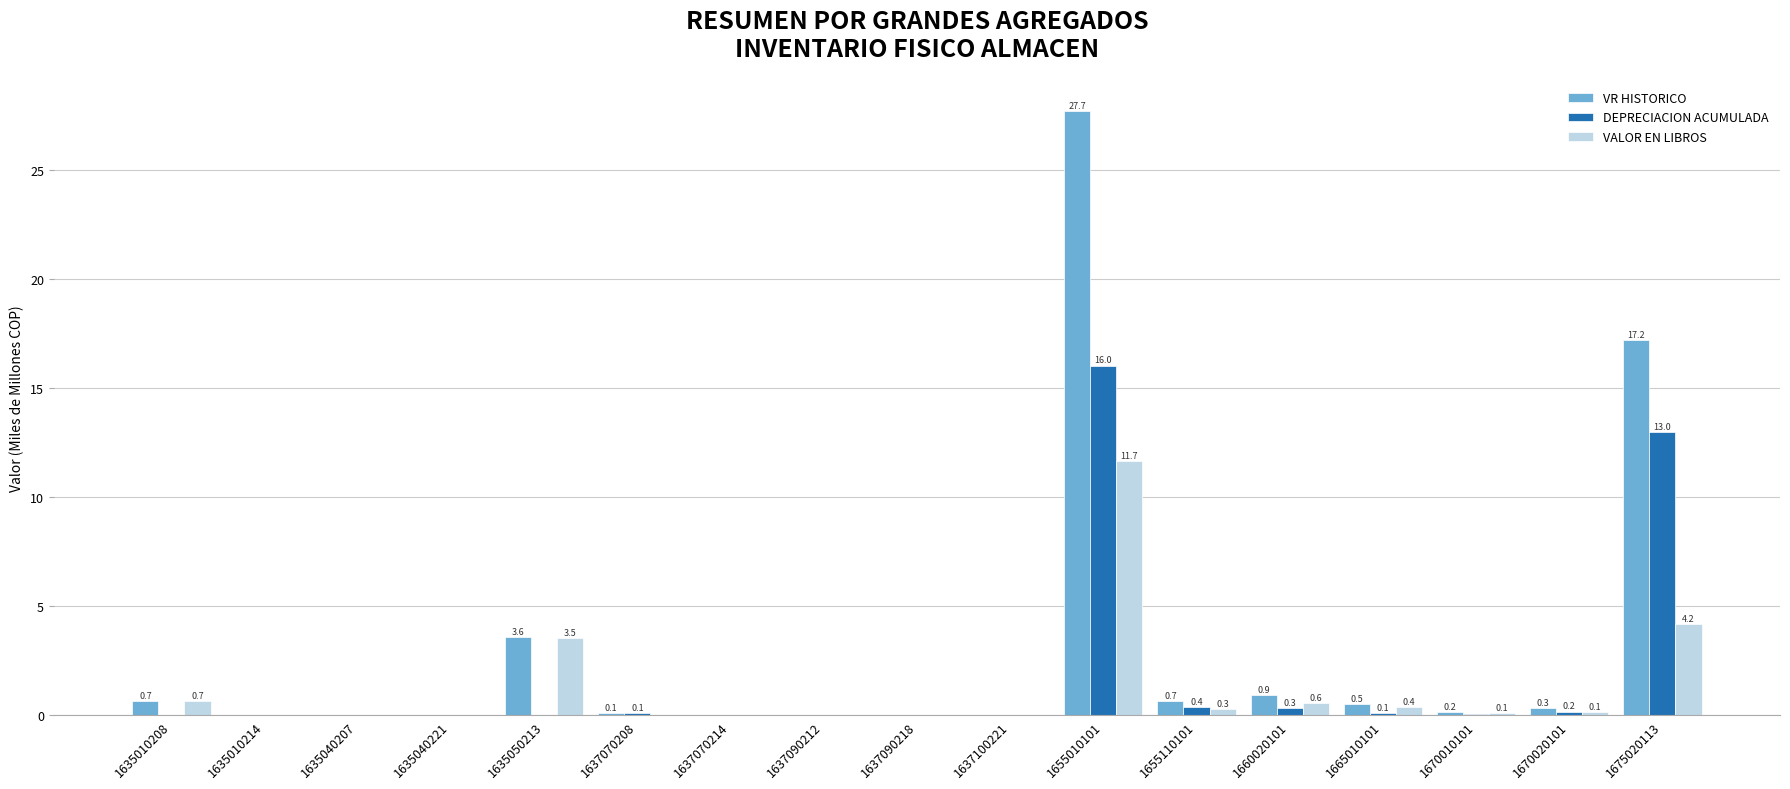

What is the approximate value of VALOR EN LIBROS at 1655010101?

11.7